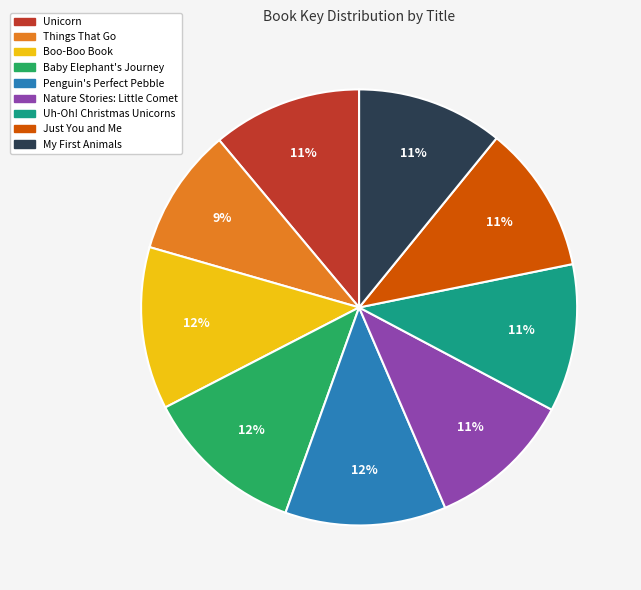

To the nearest percent, what percentage of the pie is Penguin's Perfect Pebble?

12%